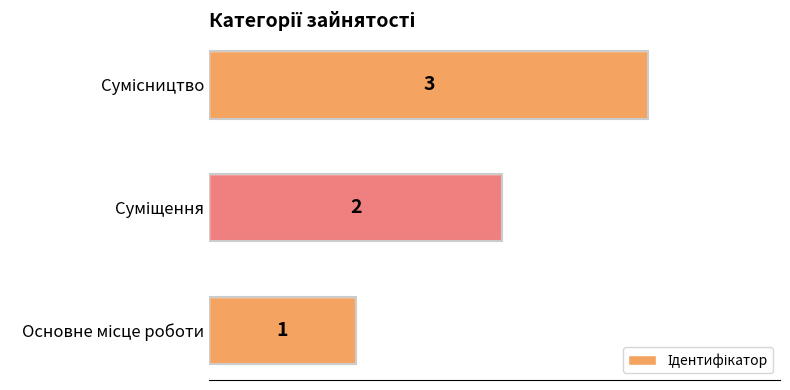

Are the bars horizontal?

Yes